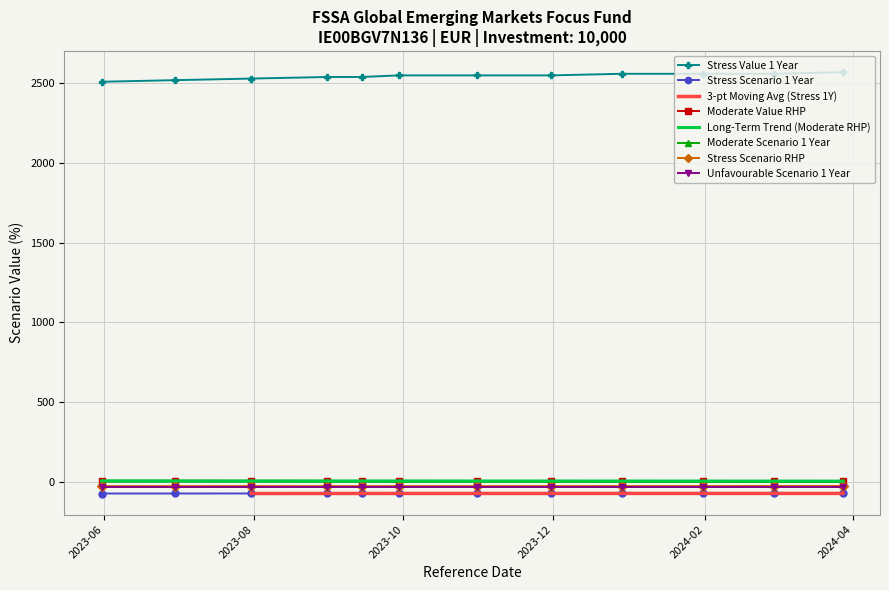

The value of Stress Scenario RHP at 2023-07-31 is -28.5. True or false?

True